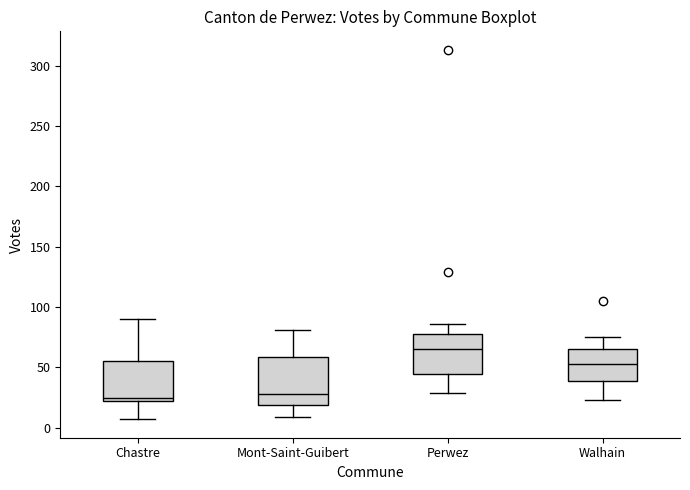

Comparing the boxes themselves (not the whiskers), which one is the tallest?

Mont-Saint-Guibert